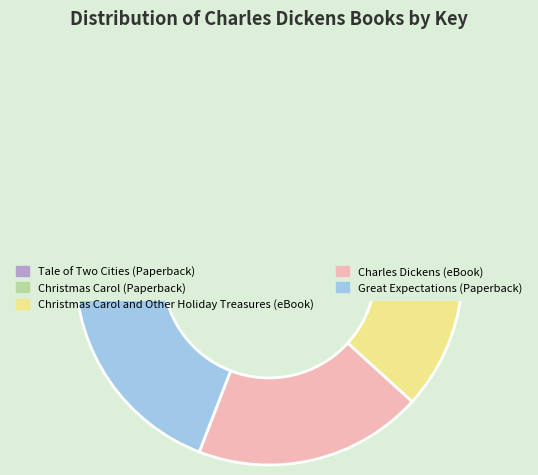

What is the total percentage of Christmas Carol and Other Holiday Treasures (eBook) and Christmas Carol (Paperback)?

39.2%